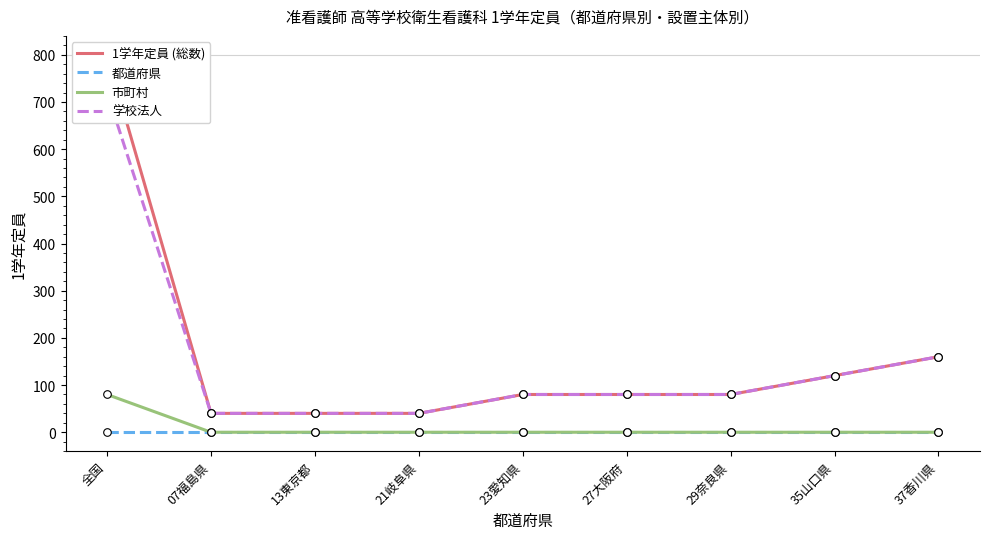

At how many categories does at least one series exceed 208?

1